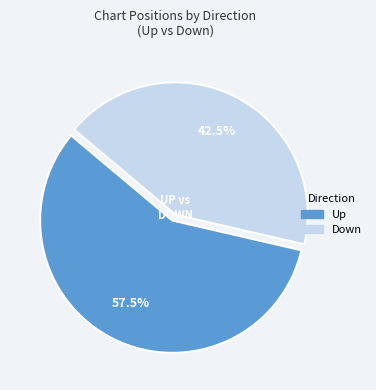

Is there any slice that represents more than half of the pie?

Yes